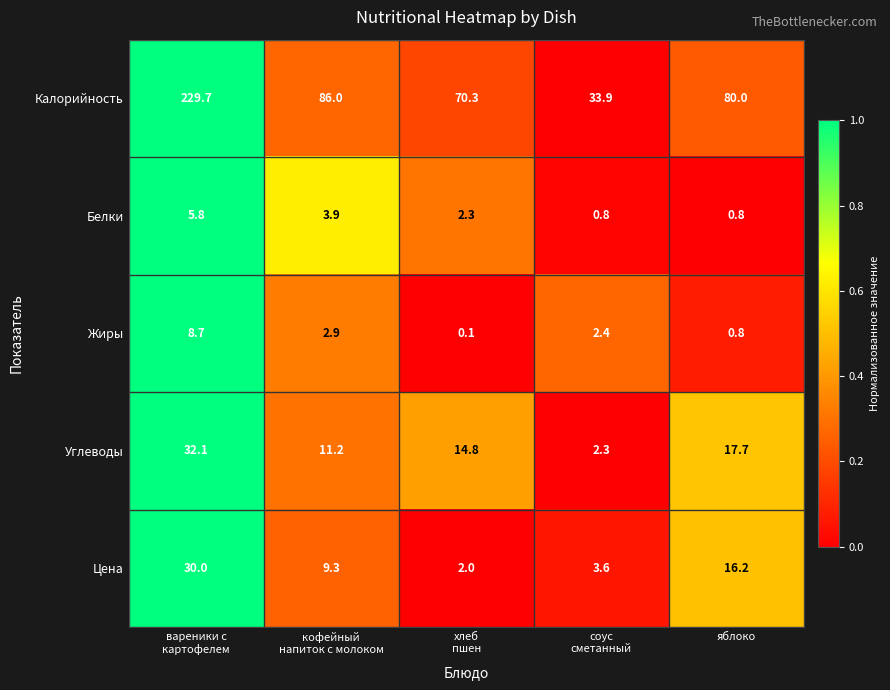

What is the sum of all Белки values?

13.6